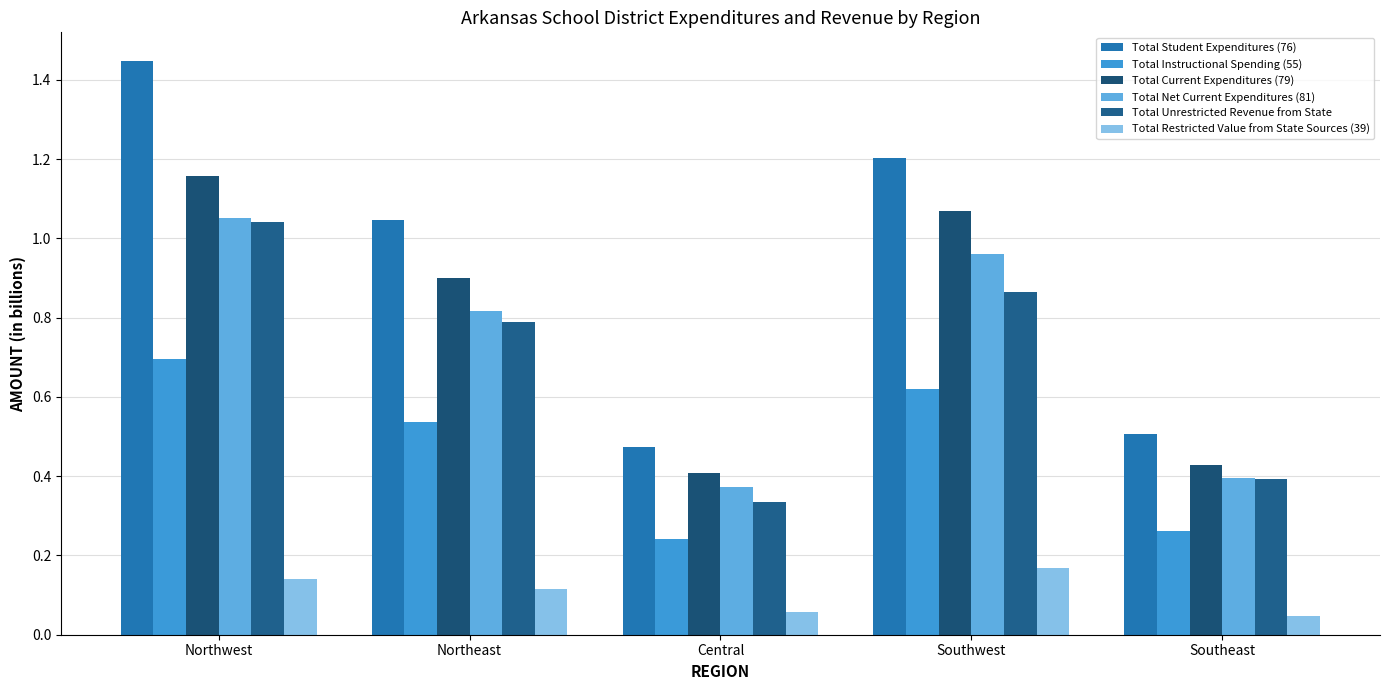

How many categories are shown in the chart?

5